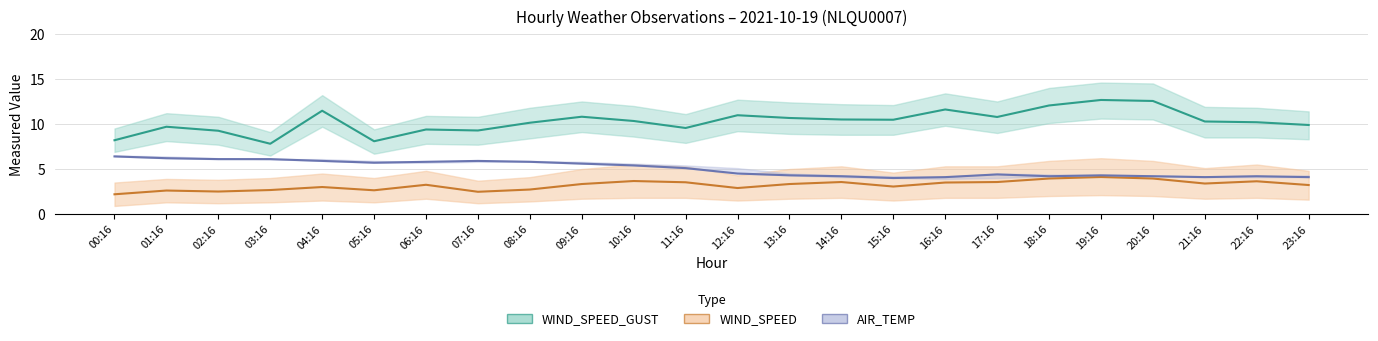

What is the sum of the WIND_SPEED values at 23:16 and 02:16?

5.7